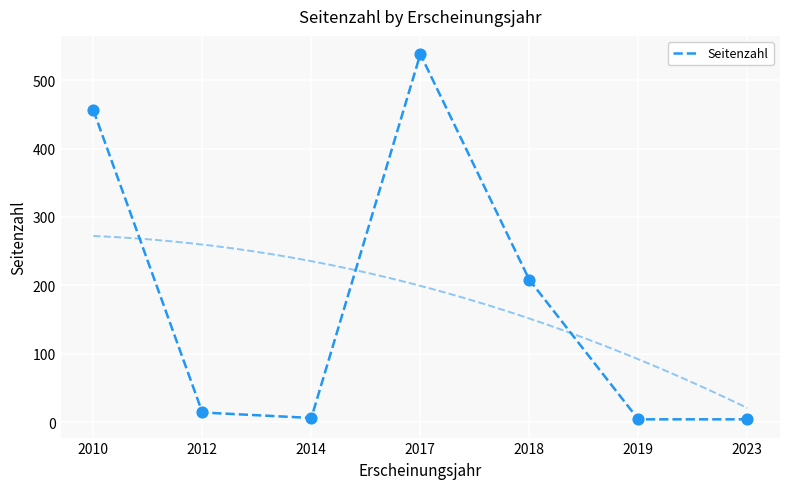

What is the ratio of the value at 2012 to the value at 2019?

3.5